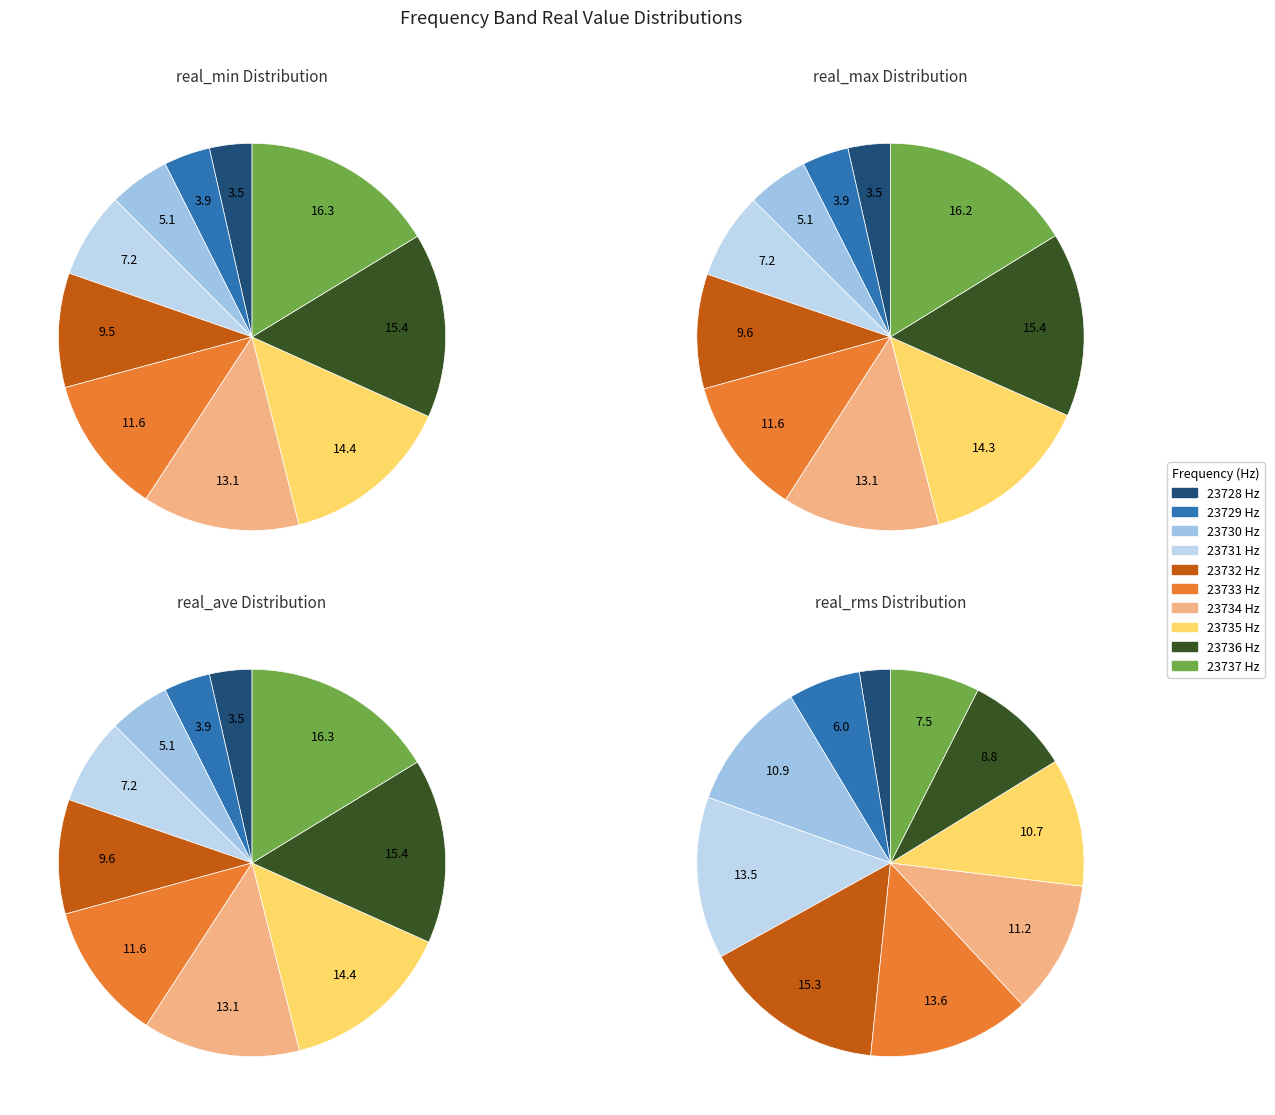

To the nearest percent, what is the combined percentage of 5 and 1?

15%